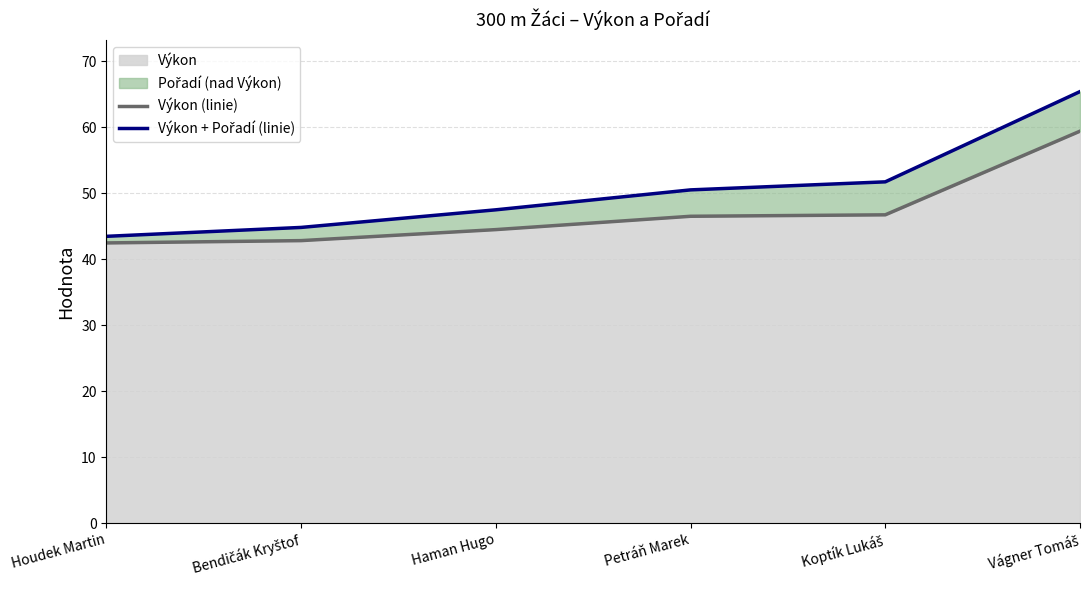

How many distinct data groups are displayed?

2